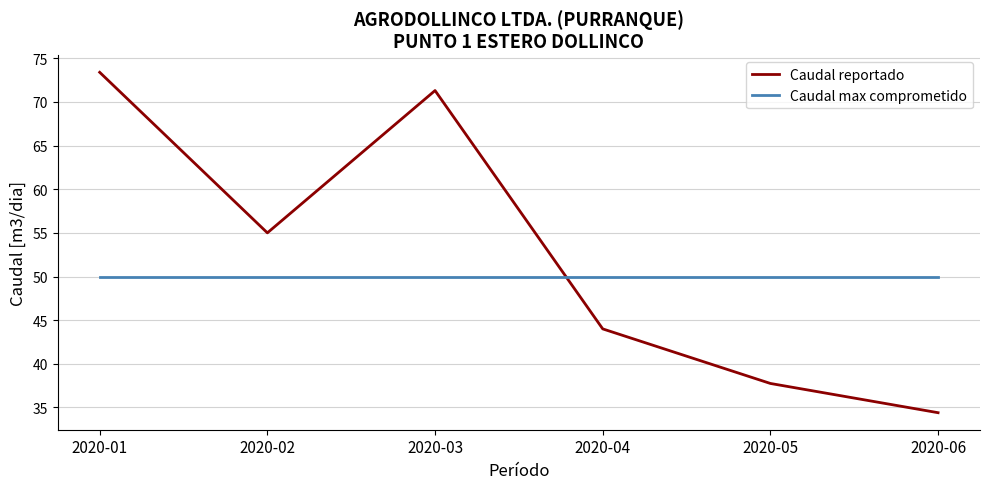

What is the spread (max minus min) of values at 2020-02?

5.0